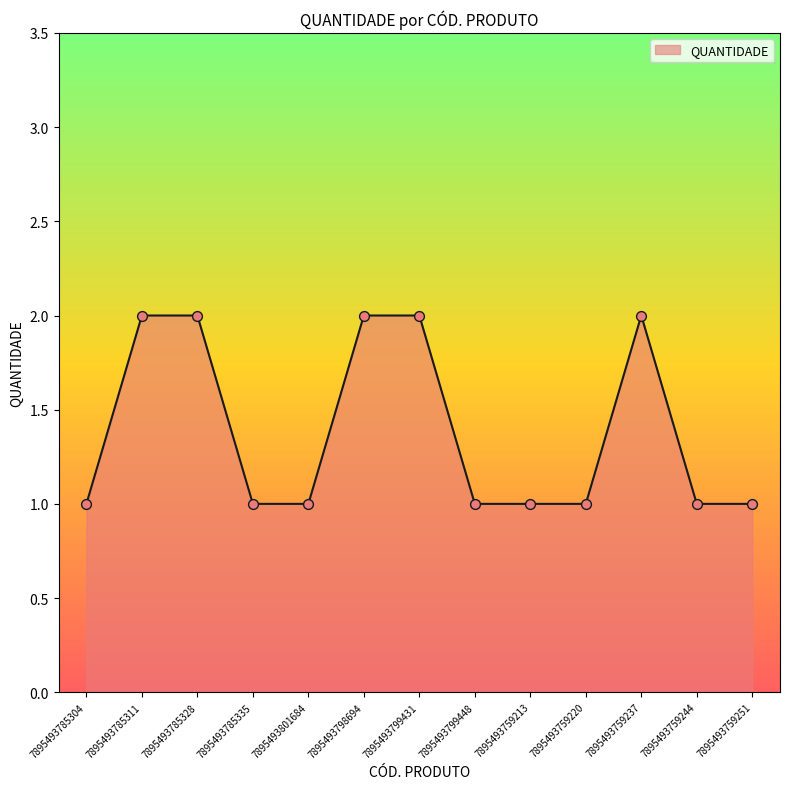

Which has a higher value, 7895493759213 or 7895493799431?

7895493799431